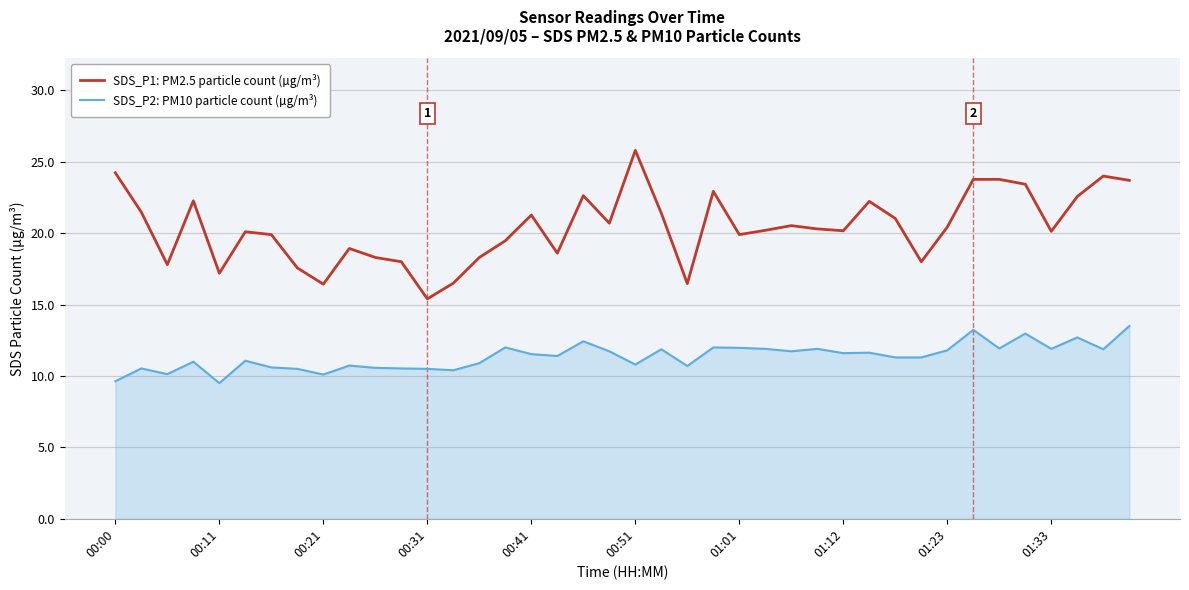

Which series has the largest total across all categories?

SDS_P1: PM2.5 particle count (µg/m³)